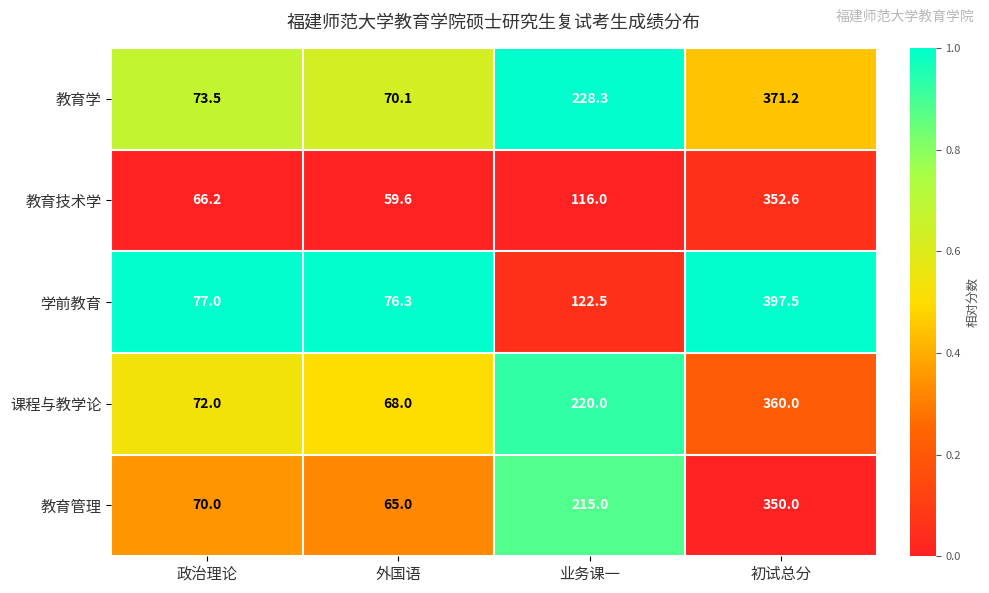

What is the maximum value shown in the chart?

397.5